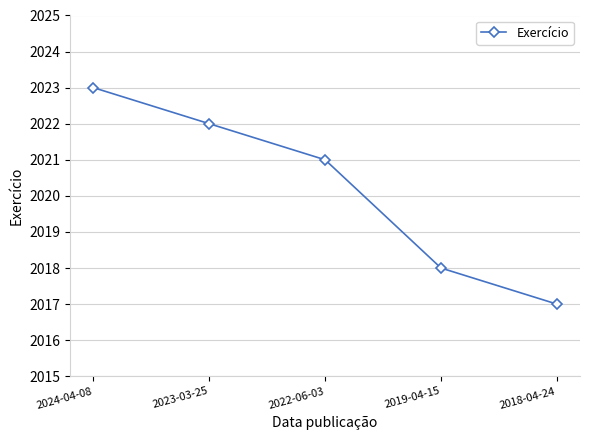

True or false: the data has more than 0 interior local peaks.

False